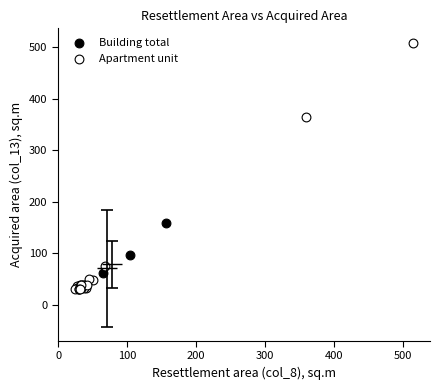

Which series reaches the maximum Y coordinate?

Apartment unit